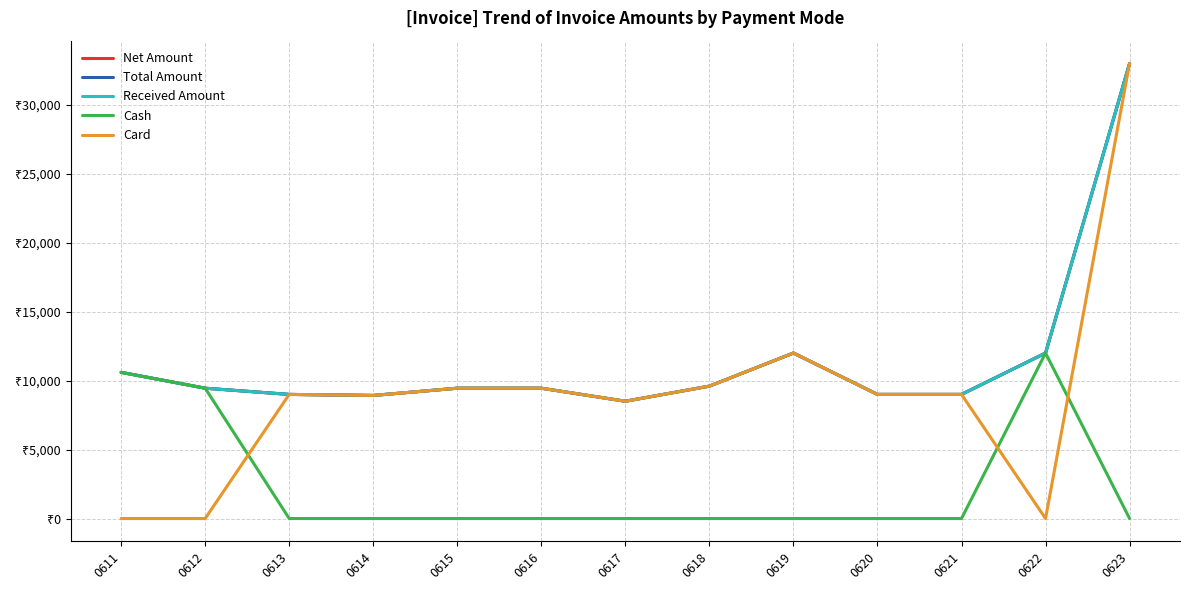

Does the chart have visible grid lines?

Yes